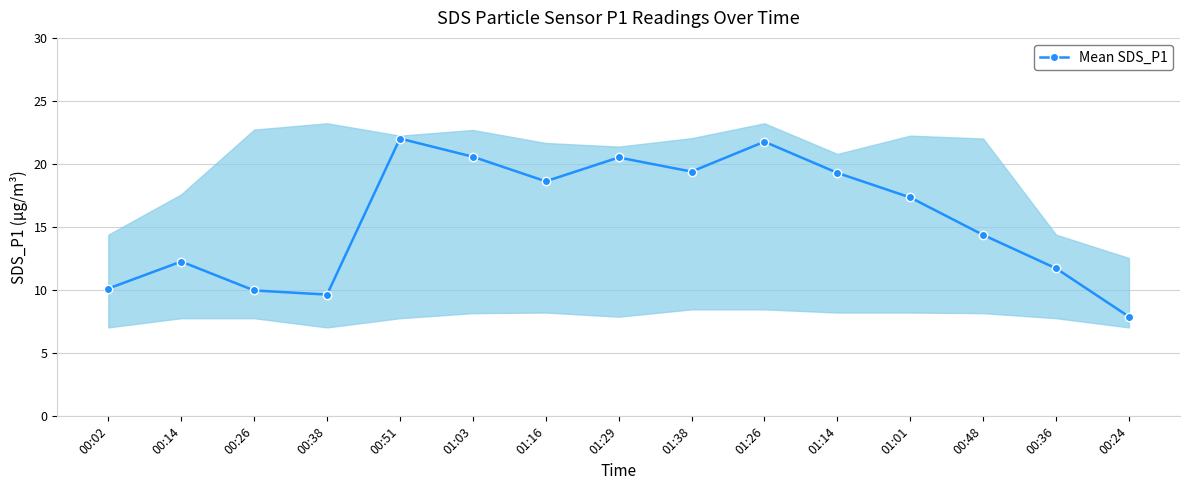

At which category does the chart reach its peak across all series?

00:51